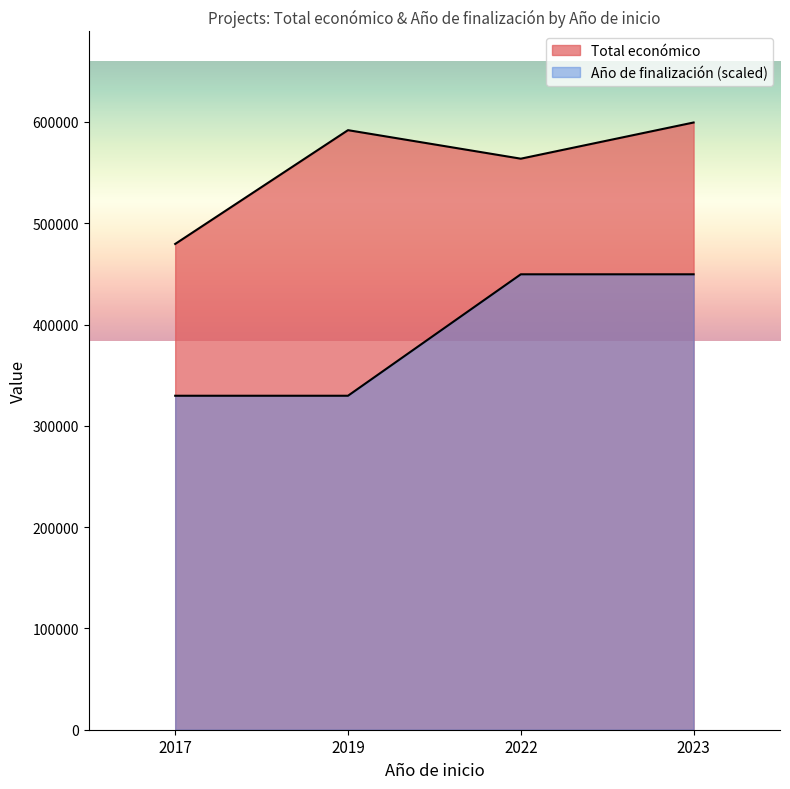

How many series are shown in this chart?

2